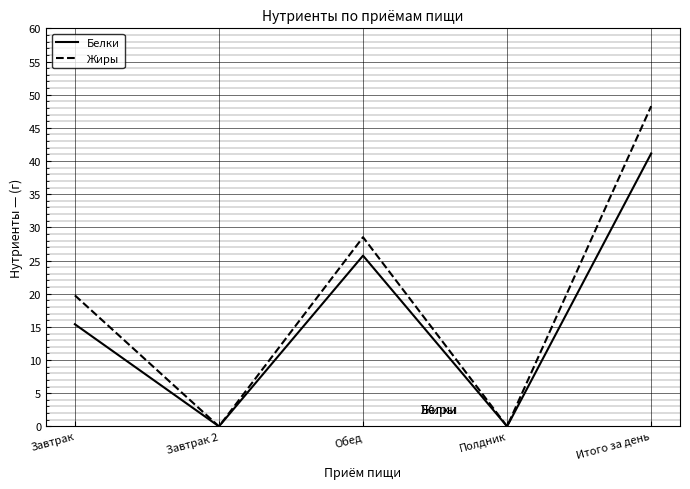

Reading left to right, transcribe all the data shown in this chart.

Белки: Завтрак=15.4	Завтрак 2=0.0	Обед=25.7	Полдник=0.0	Итого за день=41.1
Жиры: Завтрак=19.8	Завтрак 2=0.0	Обед=28.5	Полдник=0.0	Итого за день=48.3